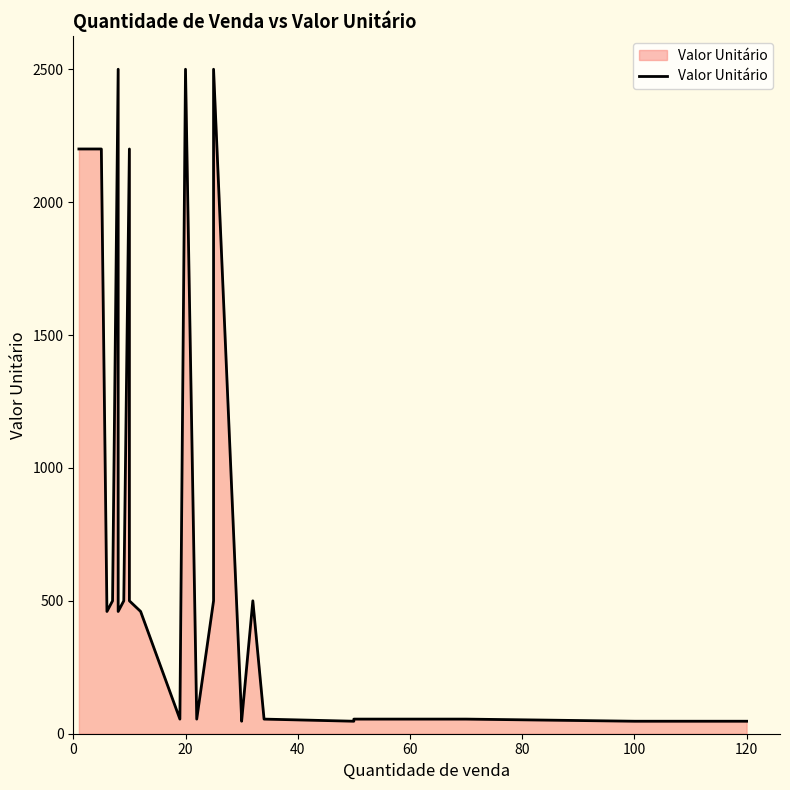

Does the chart have visible grid lines?

No